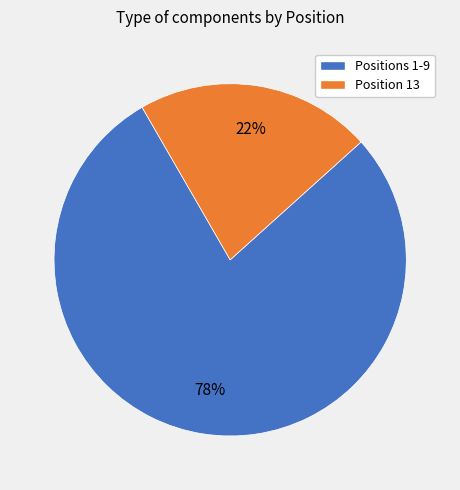

Is it true that Position 13 is 17% of the pie?

False